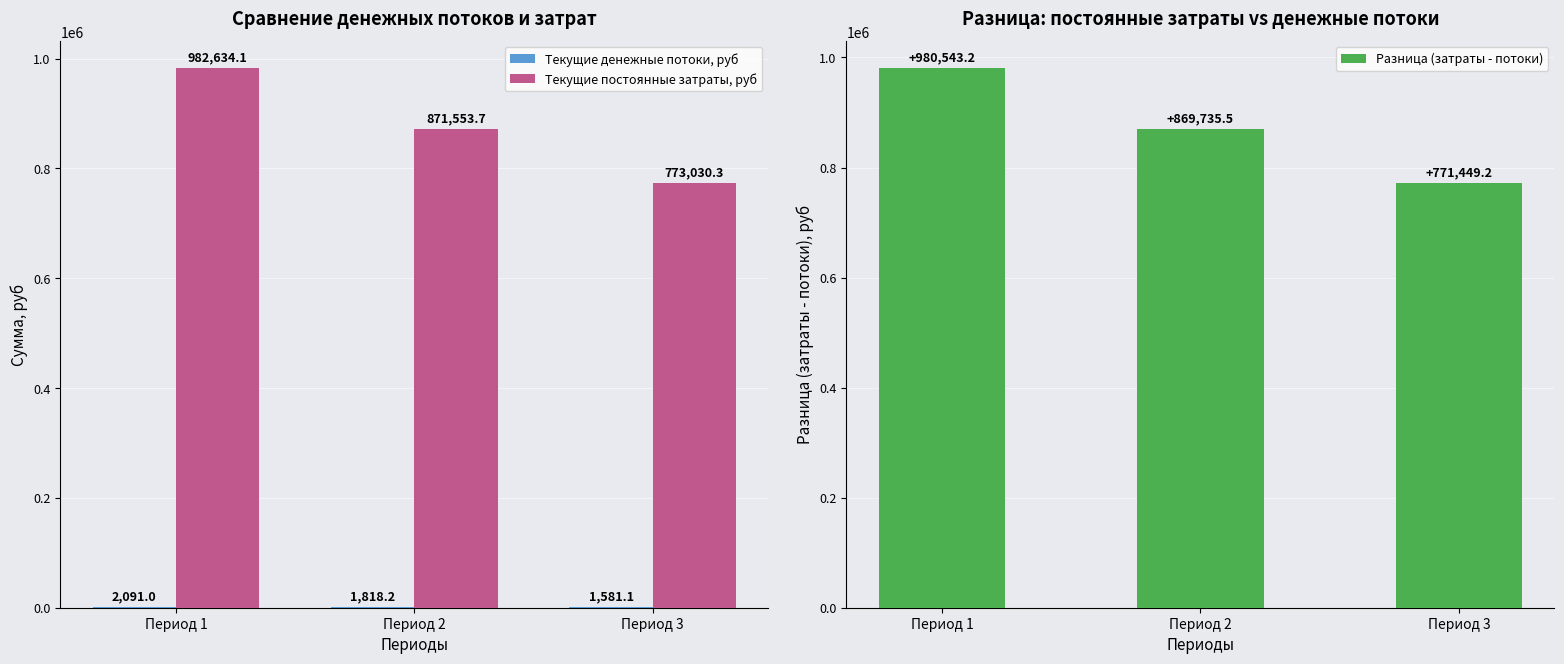

Which label corresponds to the smallest value in the chart?

Период 3